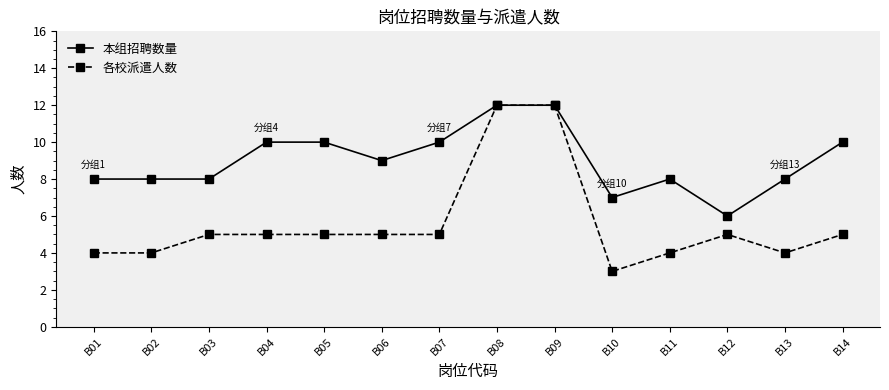

Reading left to right, transcribe all the data shown in this chart.

本组招聘数量: B01=8	B02=8	B03=8	B04=10	B05=10	B06=9	B07=10	B08=12	B09=12	B10=7	B11=8	B12=6	B13=8	B14=10
各校派遣人数: B01=4	B02=4	B03=5	B04=5	B05=5	B06=5	B07=5	B08=12	B09=12	B10=3	B11=4	B12=5	B13=4	B14=5